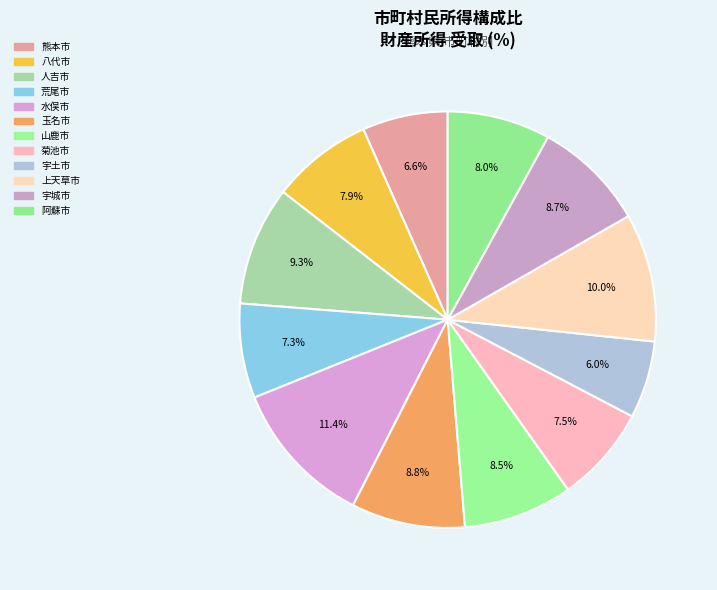

To the nearest percent, what is the combined percentage of 玉名市 and 八代市?

17%